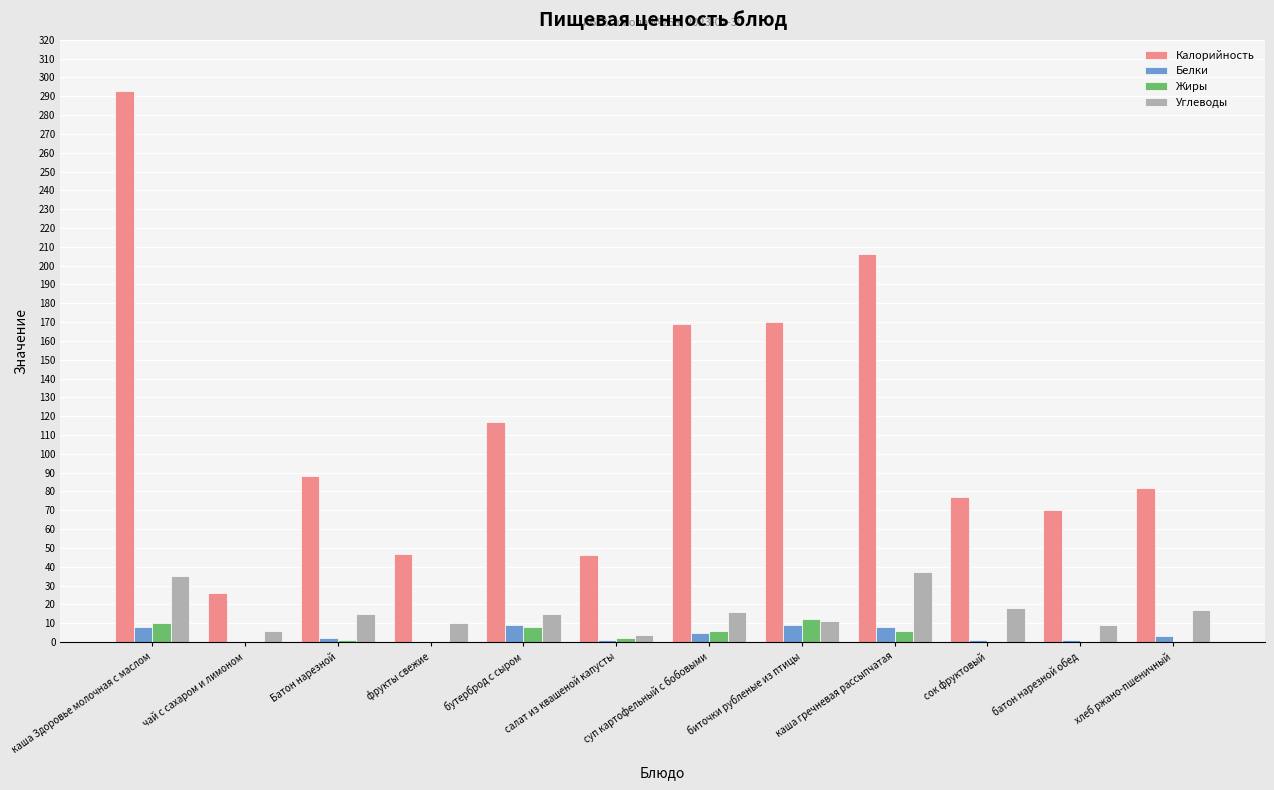

What is the highest value of the Углеводы series?

37